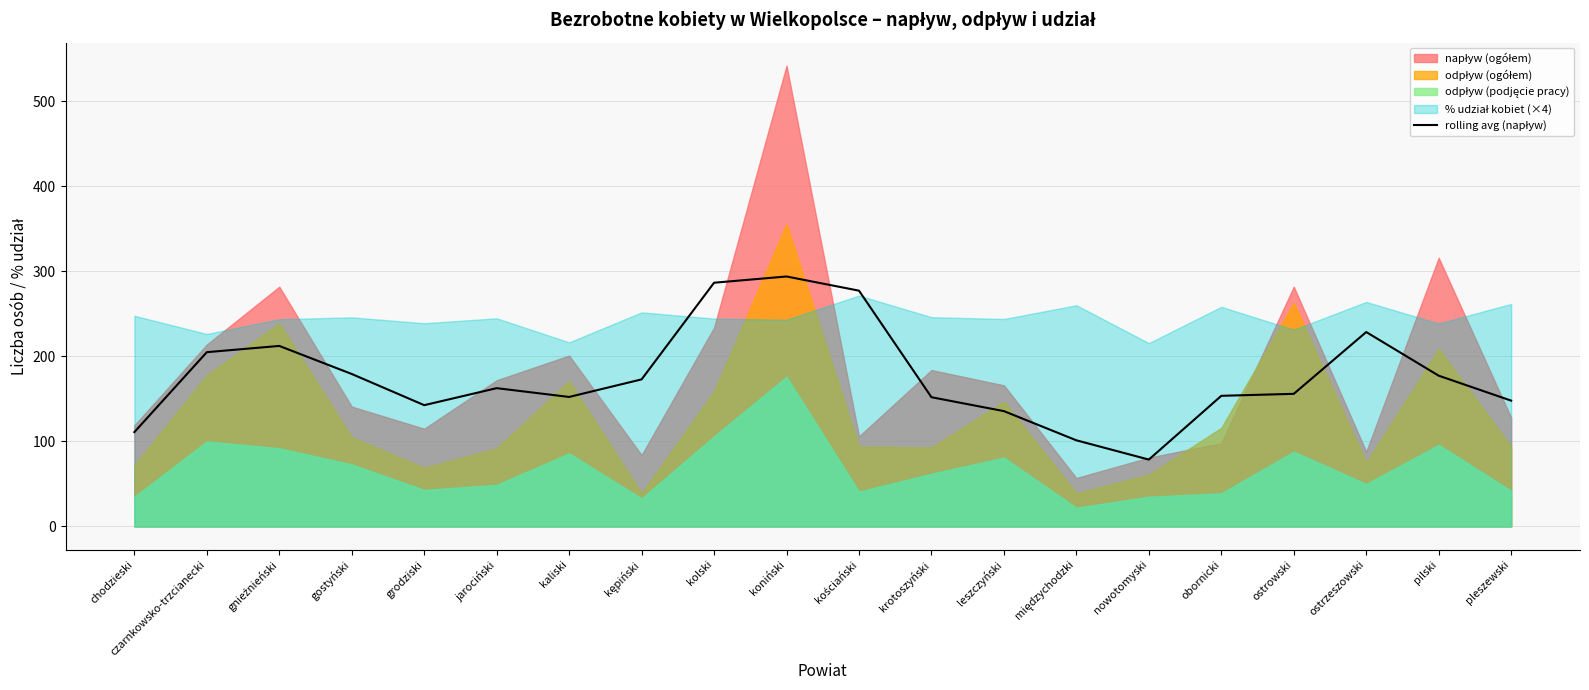

What is the average value?

176.4